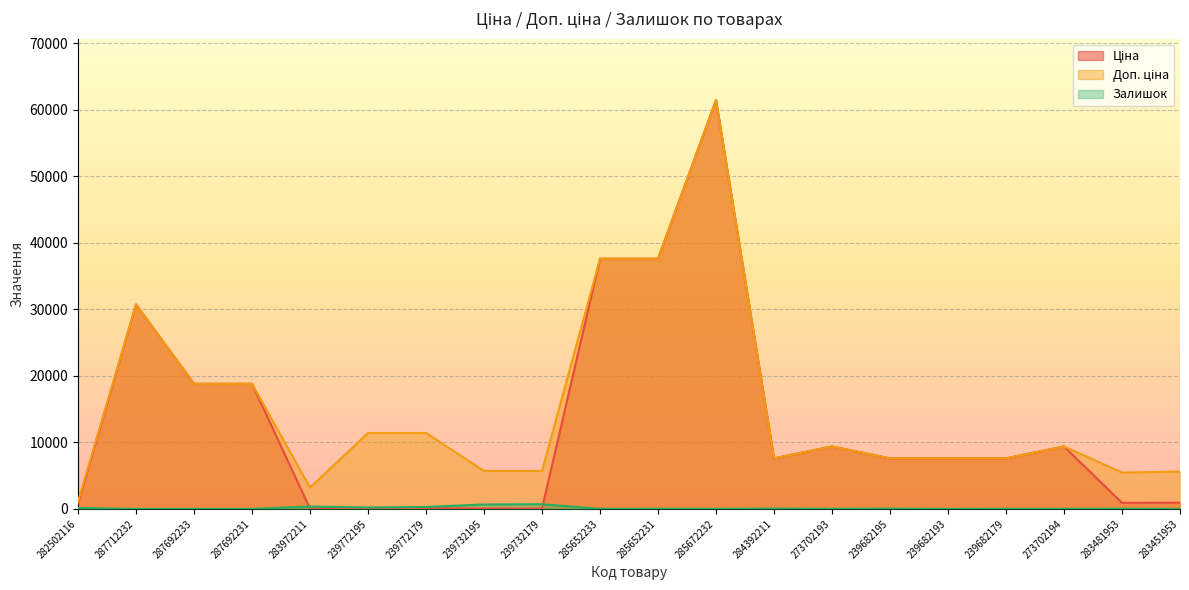

What are all the series names shown in the legend?

Ціна, Доп. ціна, Залишок